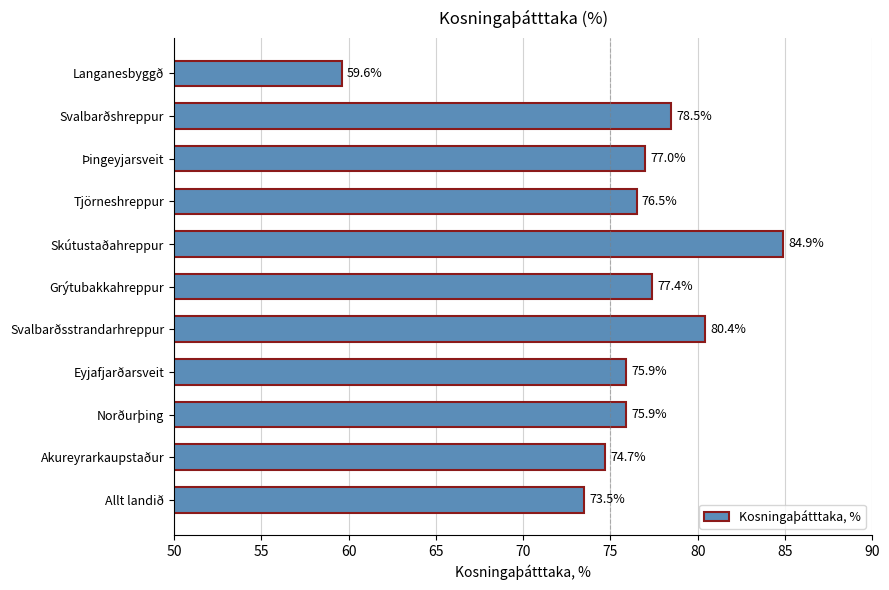

What is the maximum value shown in the chart?

84.9